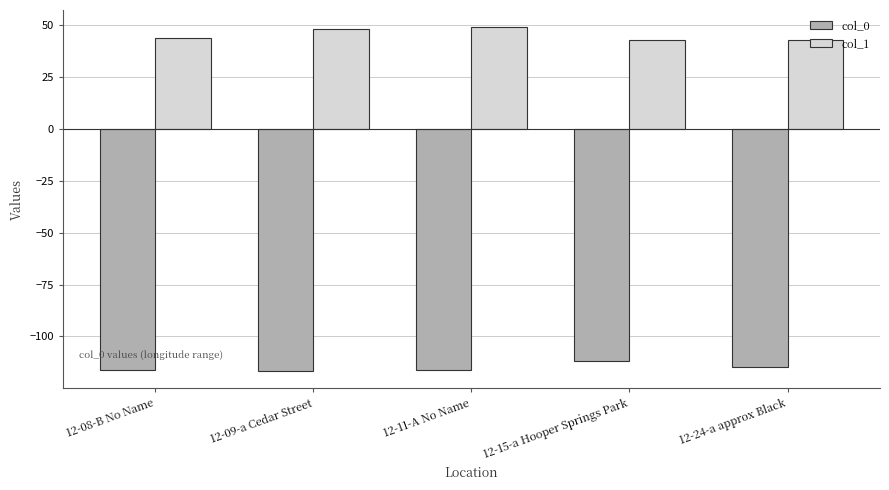

What is the sum of all col_1 values?

226.4